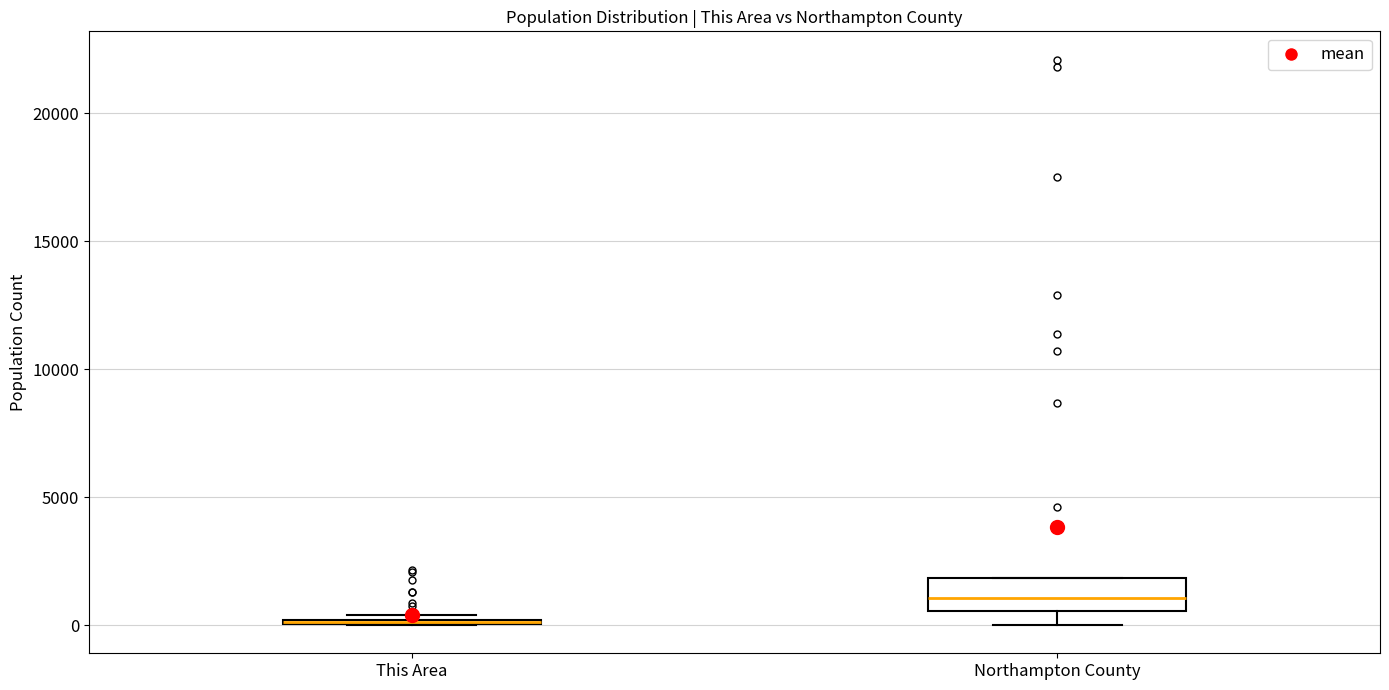

Reading left to right, transcribe this box plot: for each box, give where its median line is, the range the box spans, and where its two whiskers end, as read against the y-axis. The values are not printed on the chart, so give them approximately, as read against the axis.

This Area: box collapsed to a line at 0, whiskers 0 to 500
Northampton County: median 1000, box 500 to 2000, whiskers 0 to 2000